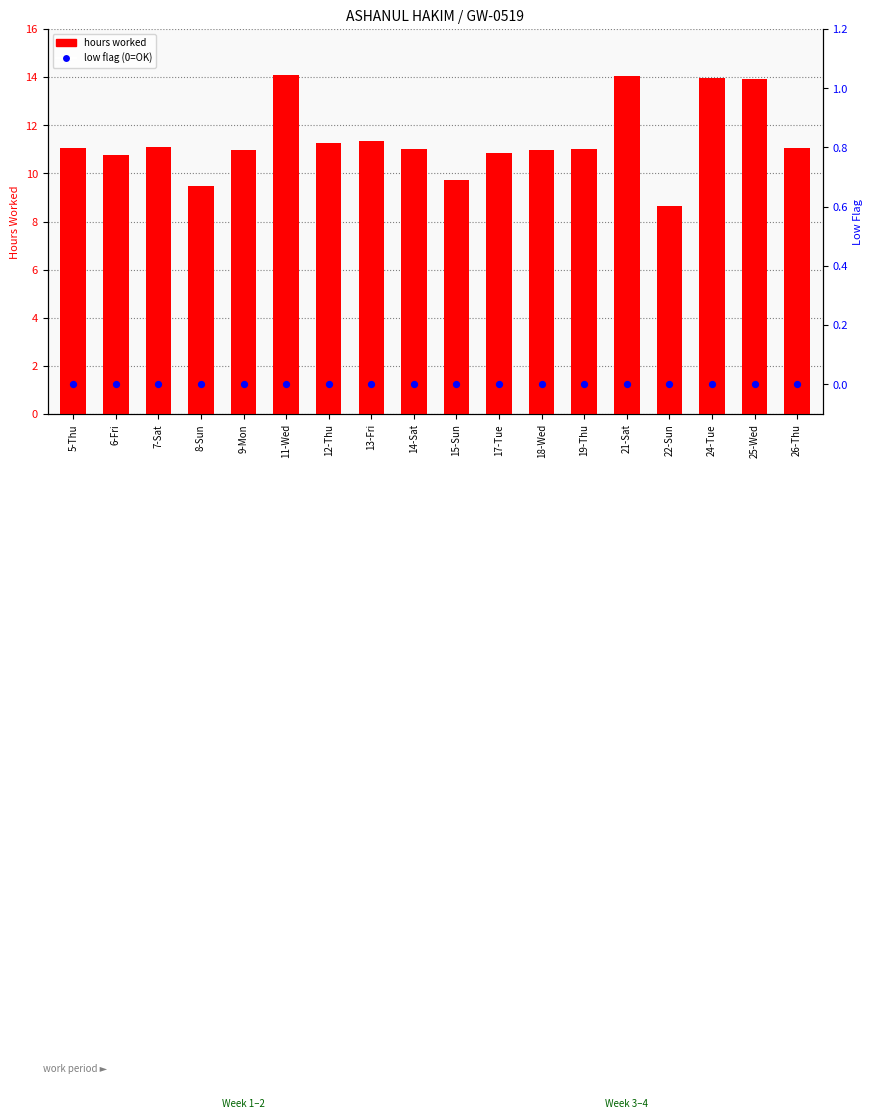

Which series has the largest total across all categories?

hours worked